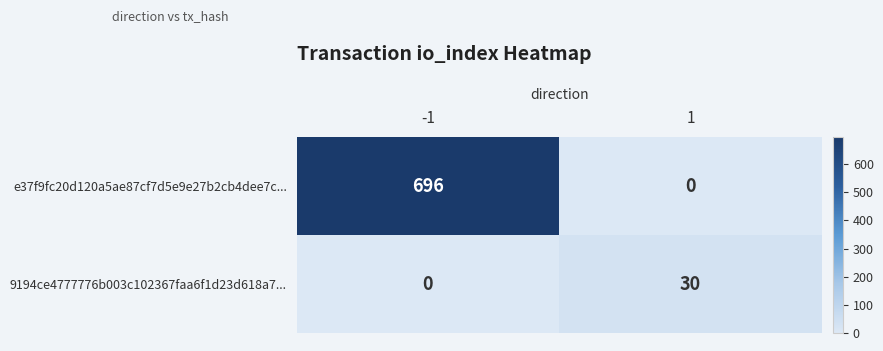

Reading left to right, list all the values displayed in this chart.

e37f9fc20d120a5ae87cf7d5e9e27b2cb4dee7c...: 696	0
9194ce4777776b003c102367faa6f1d23d618a7...: 0	30